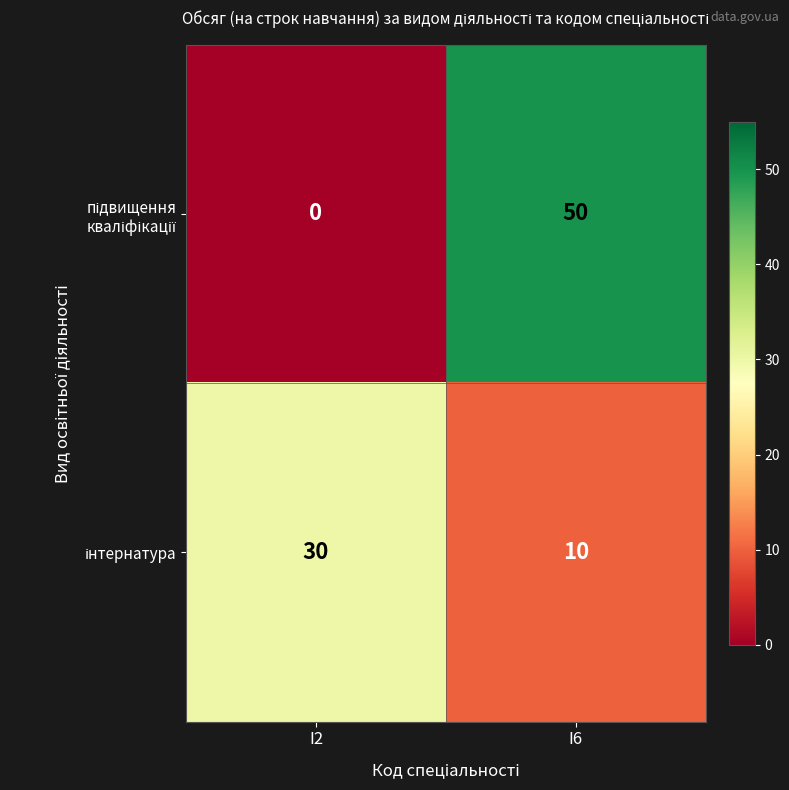

At which category is the sum across all series the highest?

I6